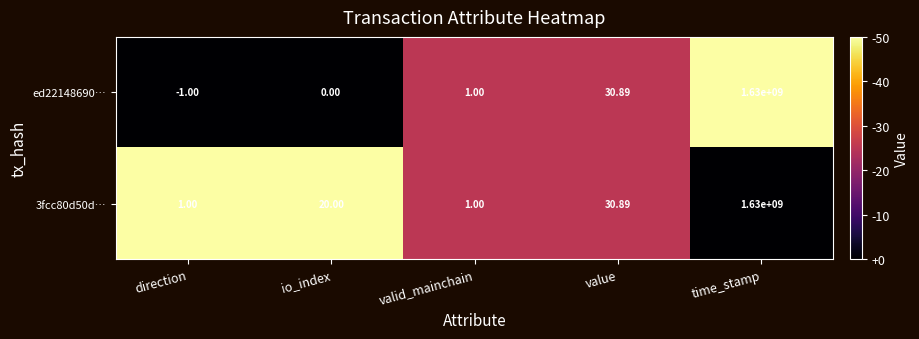

At which category does the chart reach its minimum across all series?

direction